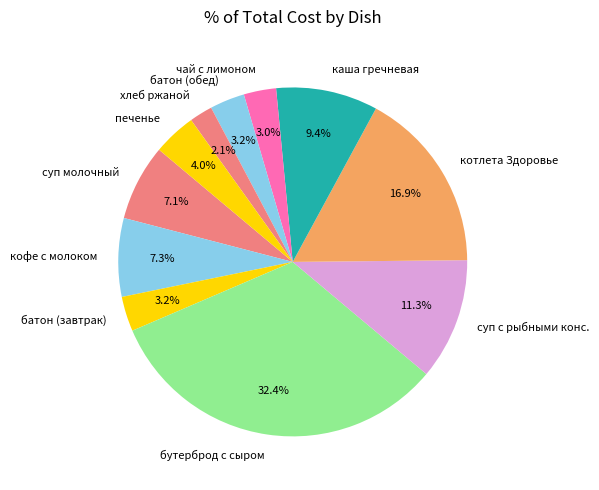

Which has a higher value, бутерброд с сыром or котлета Здоровье?

бутерброд с сыром